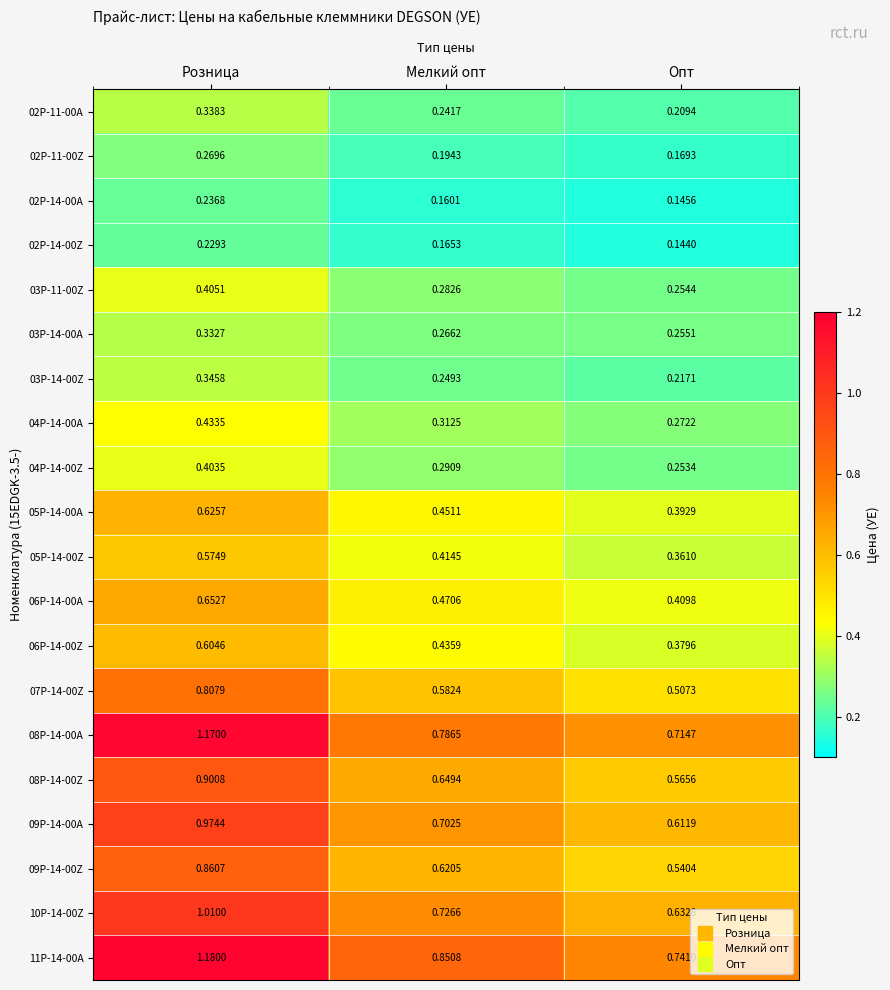

Which category has the highest value in the 05P-14-00Z series?

Розница